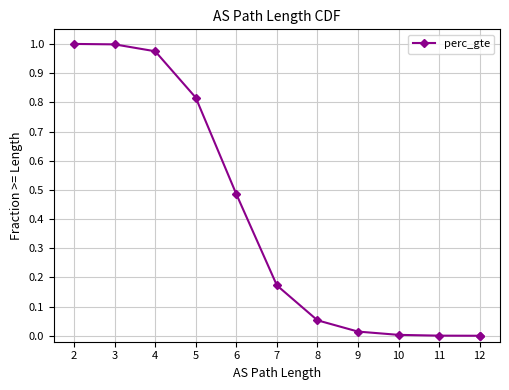

Between 3 and 7, which is larger?

3